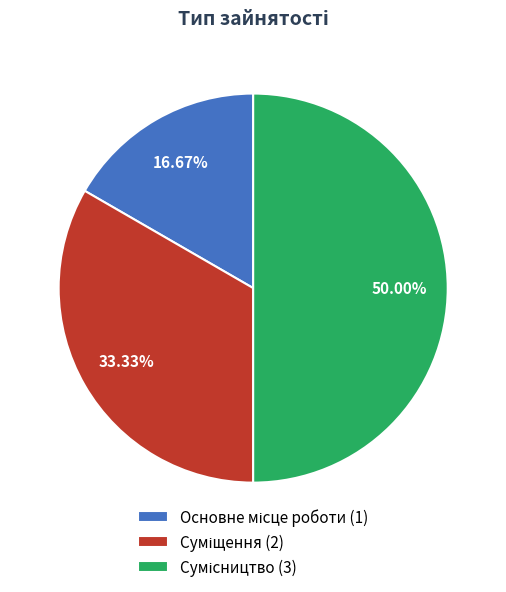

Approximately how many times larger is the value at Суміщення compared to Основне місце роботи?

2.0